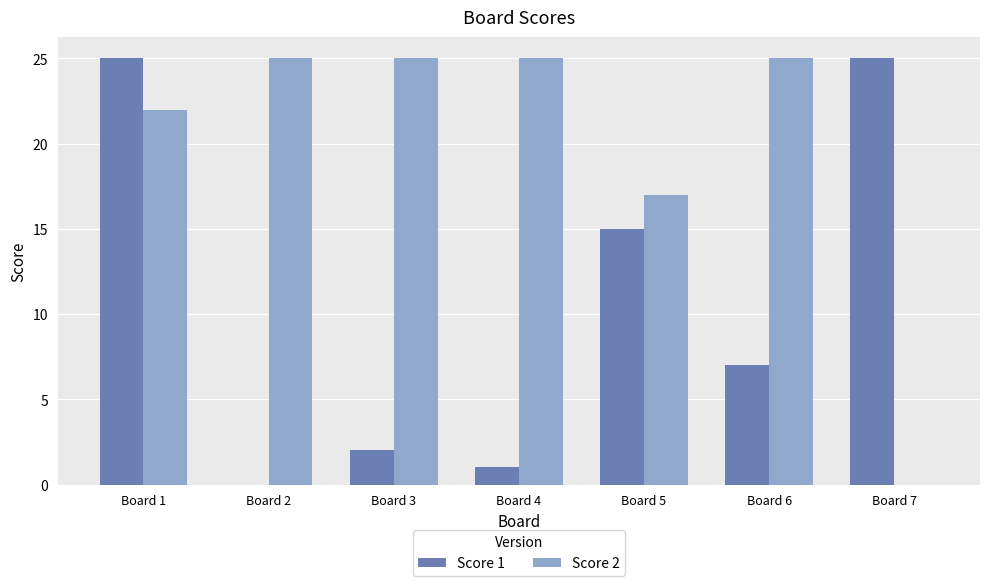

The value of Score 1 at Board 6 is 7. True or false?

True